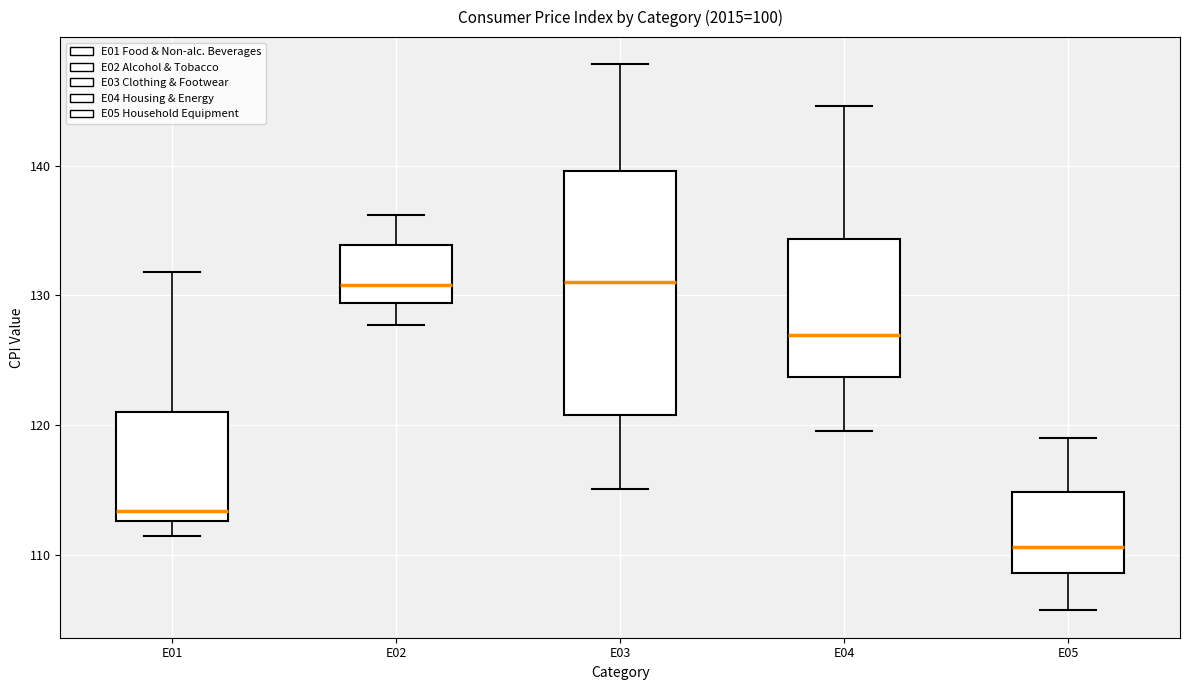

Reading left to right, transcribe this box plot: for each box, give where its median line is, the range the box spans, and where its two whiskers end, as read against the y-axis. The values are not printed on the chart, so give them approximately, as read against the axis.

E01: median 113 (just above the box's lower edge), box 113 to 121, whiskers 111 to 132
E02: median 131, box 129 to 134, whiskers 128 to 136
E03: median 131, box 121 to 140, whiskers 115 to 148
E04: median 127, box 124 to 134, whiskers 120 to 145
E05: median 111, box 109 to 115, whiskers 106 to 119